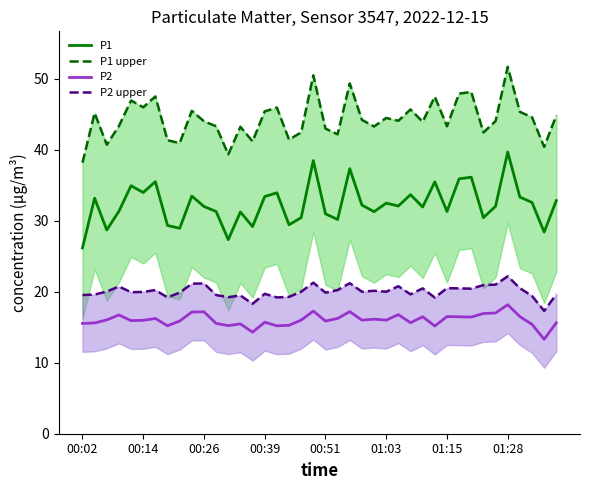

What is the value of the P2 upper point at the 34th from the left?

20.9